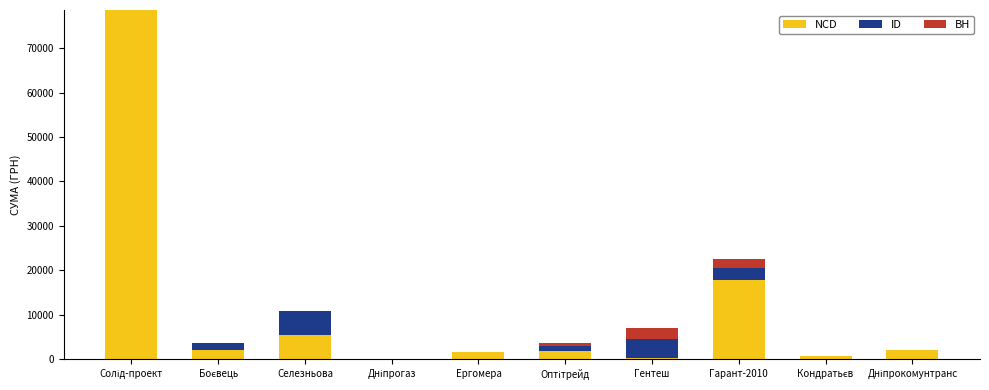

At which label is NCD closest to 39332?

Гарант-2010